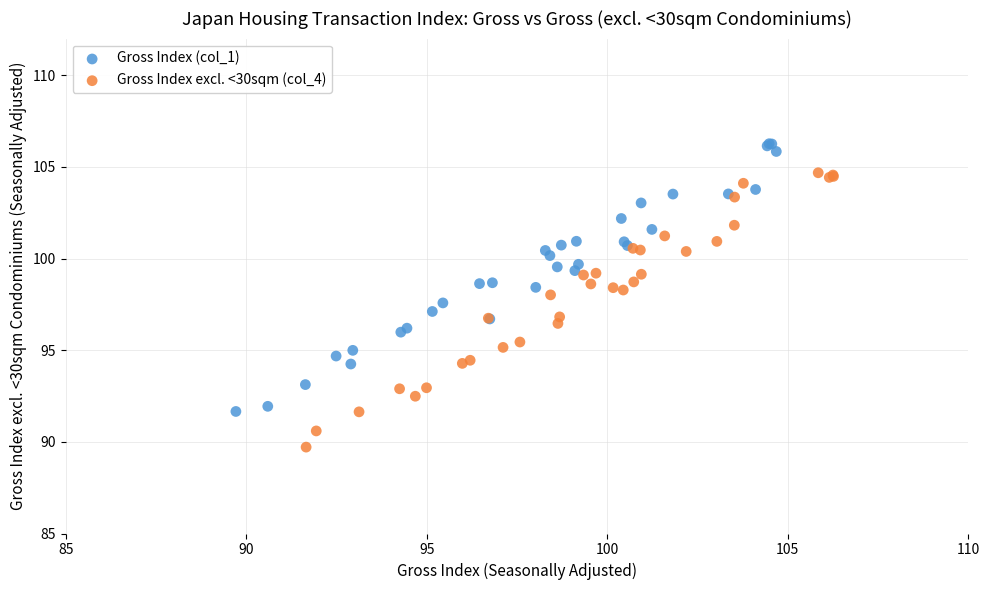

Which series contains the highest Y value?

Gross Index (col_1)